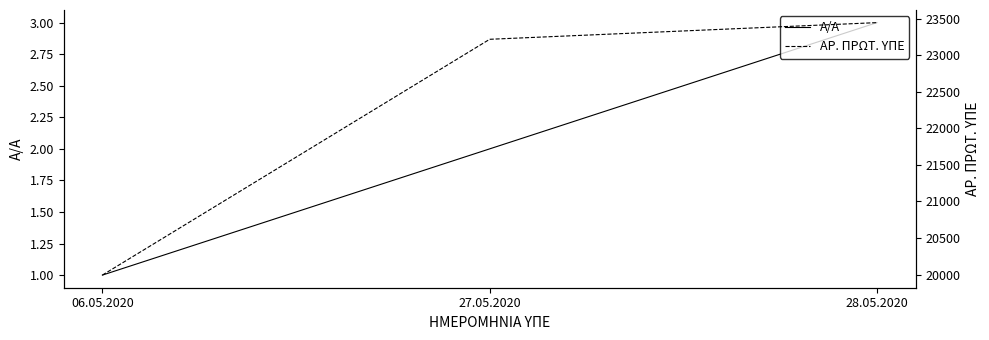

What is the maximum value for ΑΡ. ΠΡΩΤ. ΥΠΕ?

23447